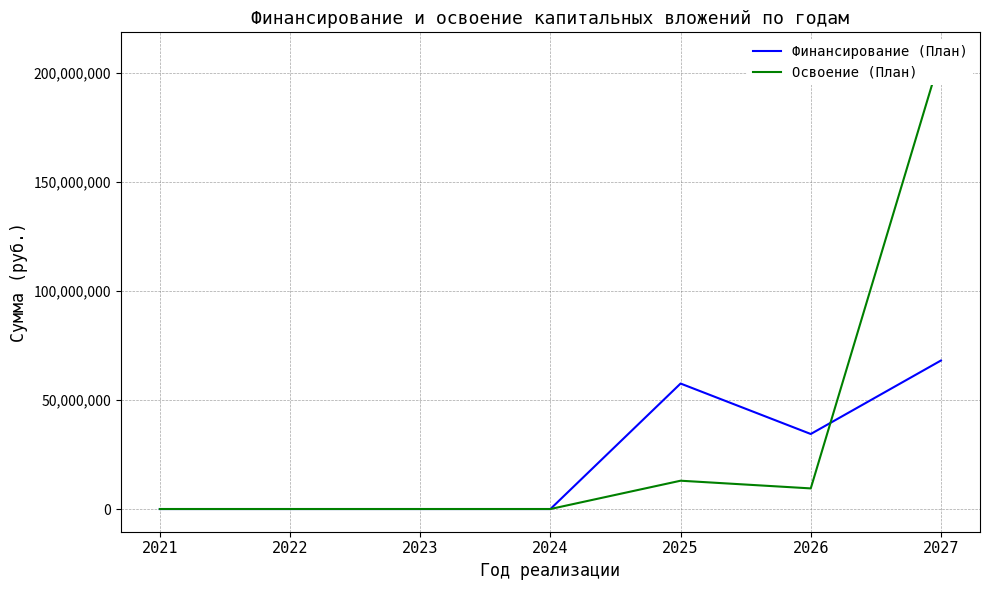

How many series are shown in this chart?

2